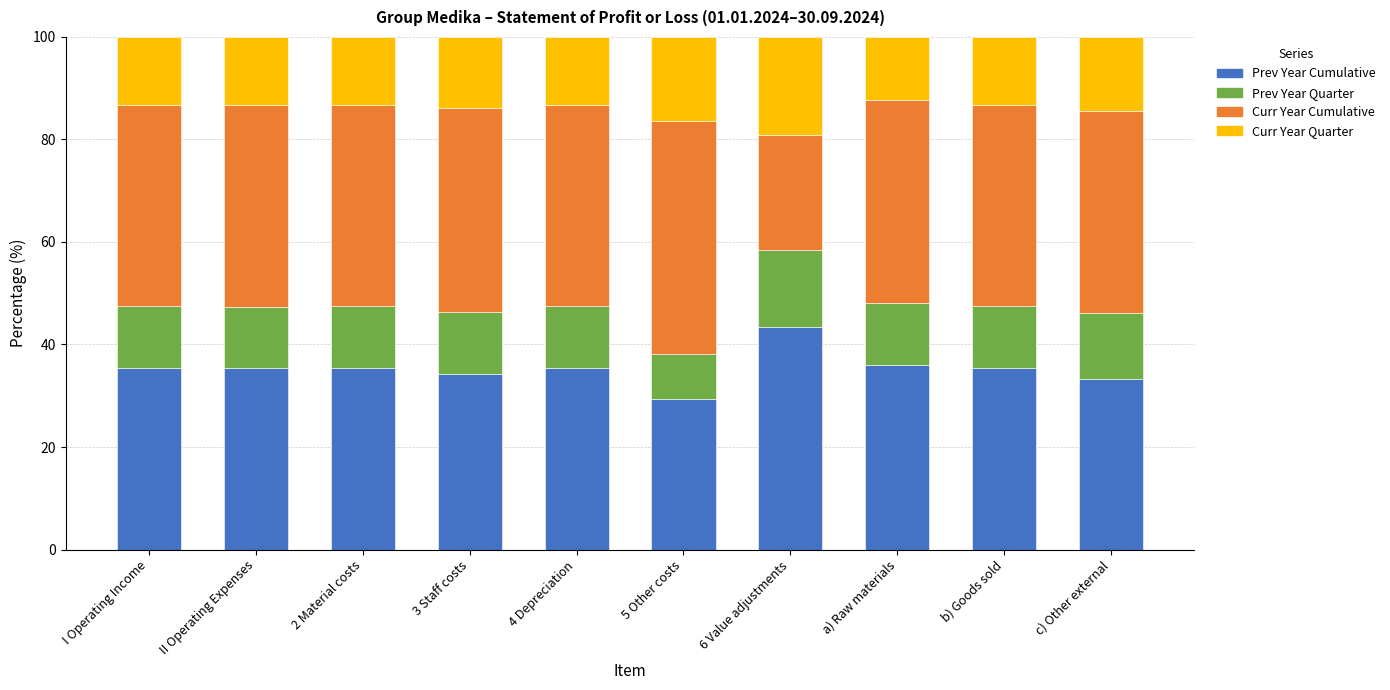

What is the total value across all series at 6 Value adjustments?

100.0